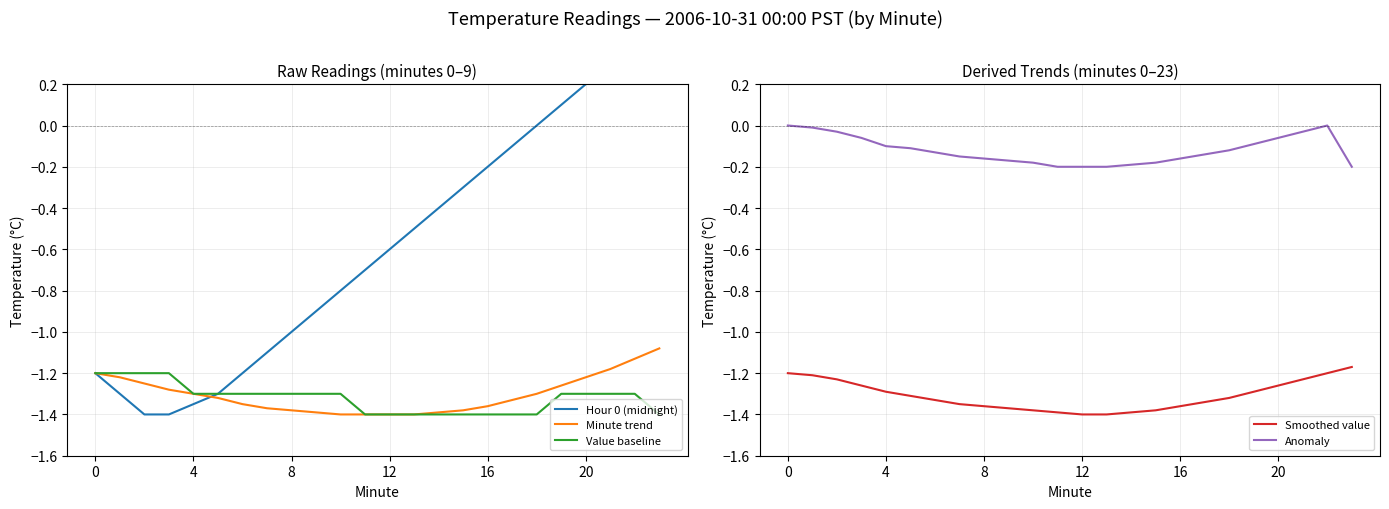

What is the difference between the highest and lowest values at 6?

1.2